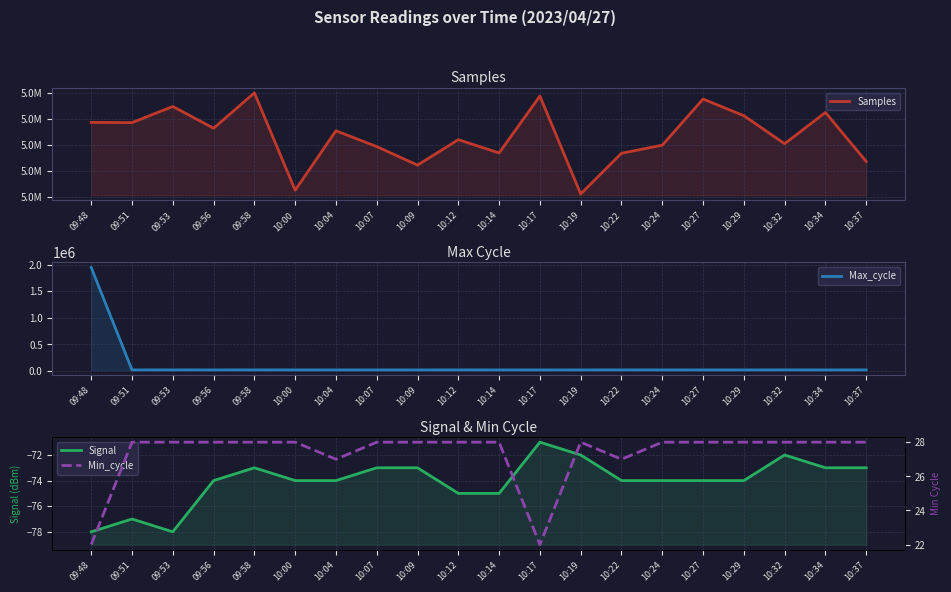

How many Signal values are between -74 and -73?

12